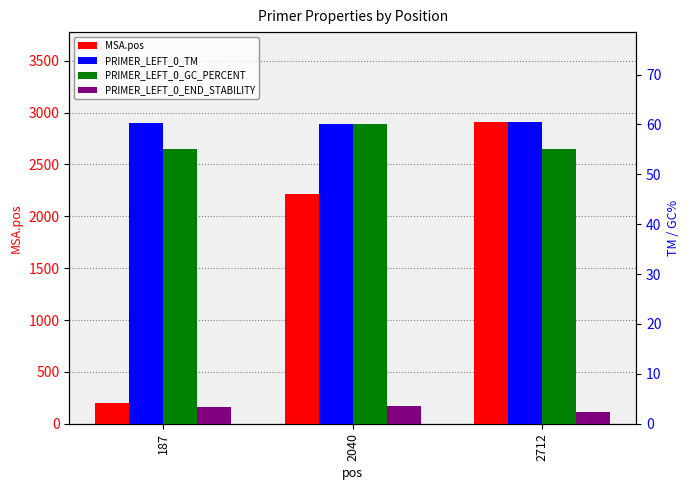

Rank the series at 187 from highest to lowest value.

MSA.pos, PRIMER_LEFT_0_TM, PRIMER_LEFT_0_GC_PERCENT, PRIMER_LEFT_0_END_STABILITY